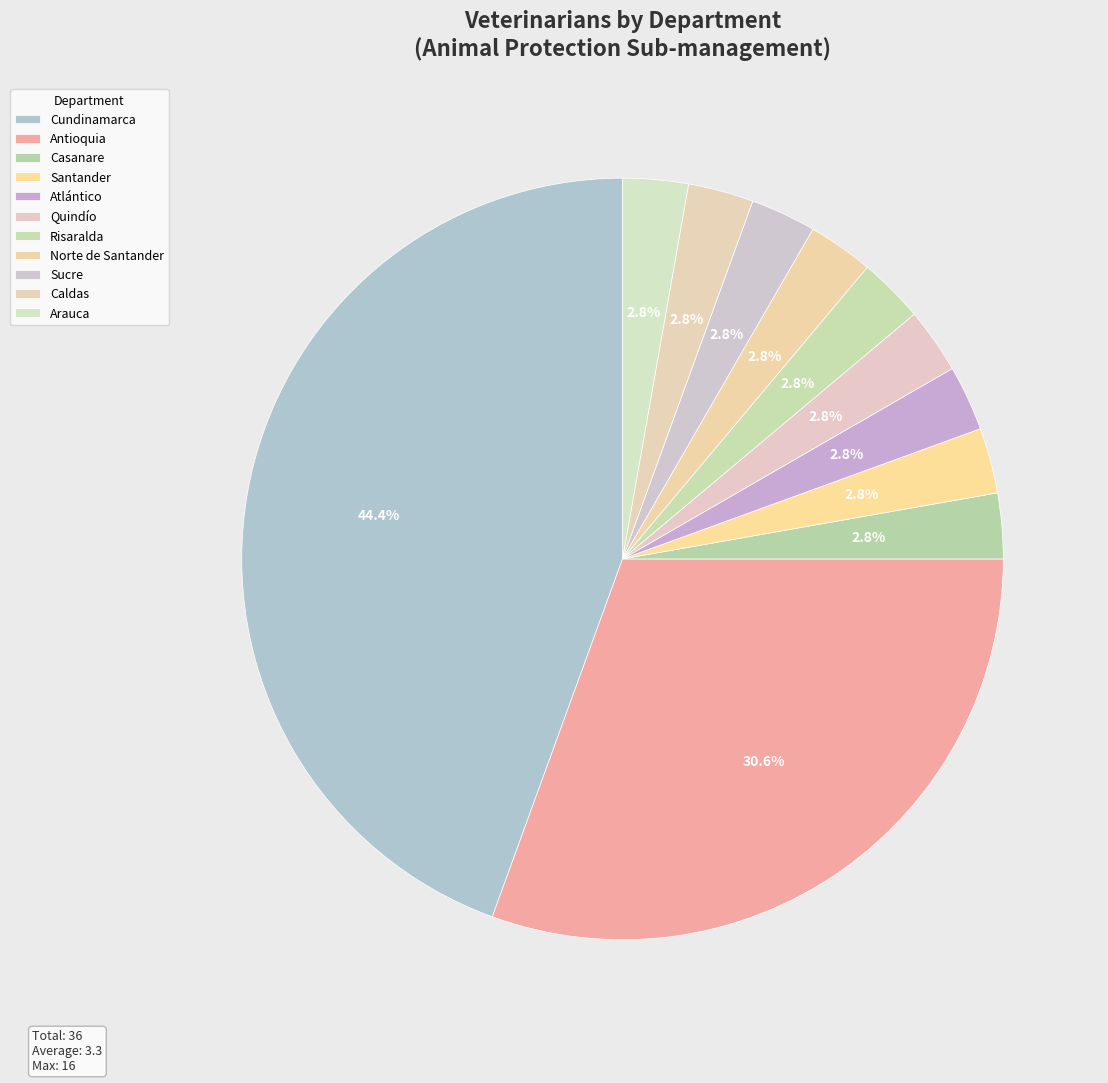

How many segments does this pie chart have?

11